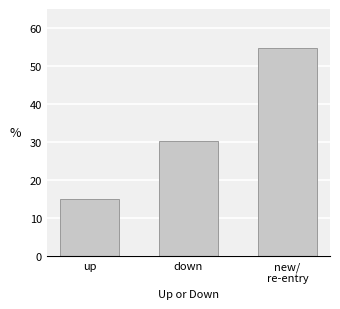

What is the sum of the values at down and up?

45.3